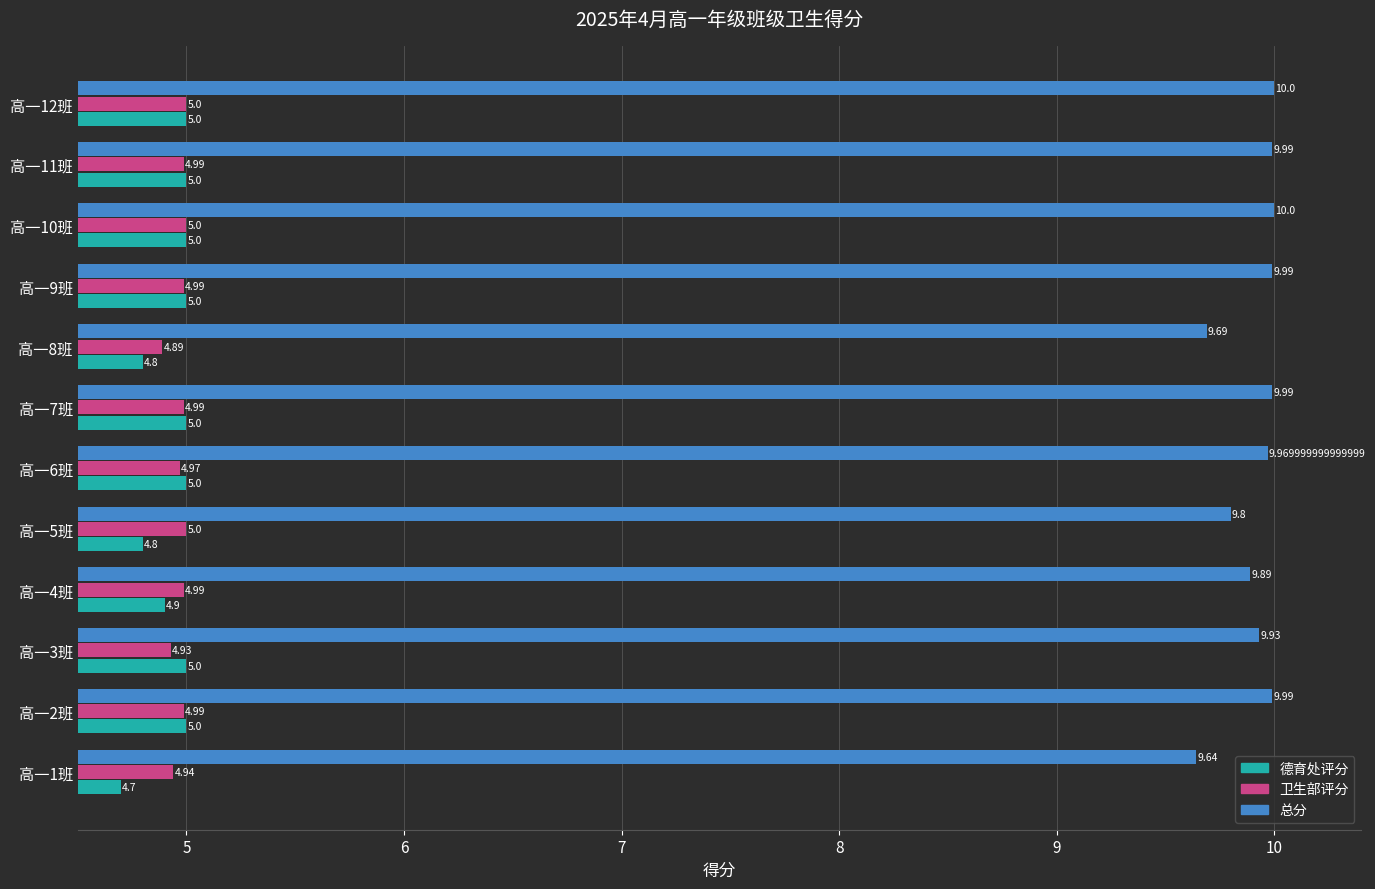

Which series has the largest total across all categories?

总分